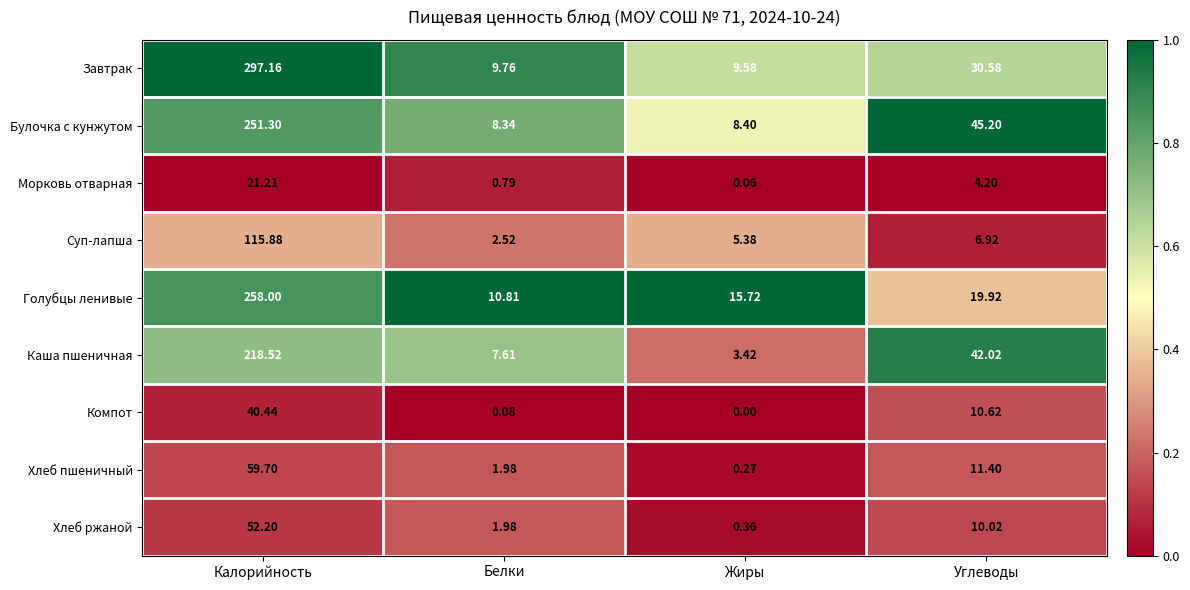

Rank the series by their maximum value, from lowest to highest.

Морковь отварная, Компот, Хлеб ржаной, Хлеб пшеничный, Суп-лапша, Каша пшеничная, Булочка с кунжутом, Голубцы ленивые, Завтрак